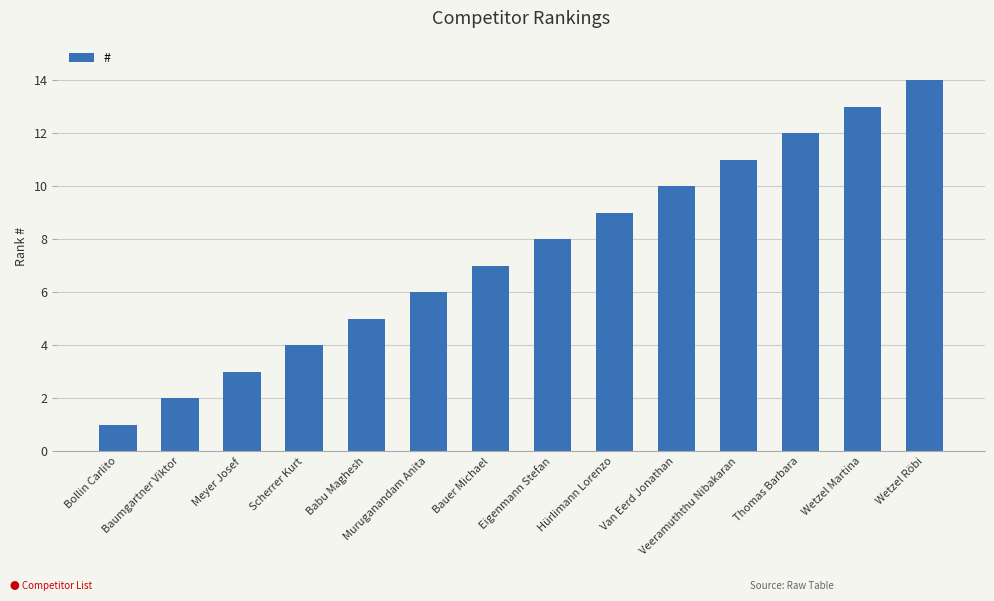

List the labels in order of value, smallest first.

Bollin Carlito, Baumgartner Viktor, Meyer Josef, Scherrer Kurt, Babu Maghesh, Muruganandam Anita, Bauer Michael, Eigenmann Stefan, Hürlimann Lorenzo, Van Eerd Jonathan, Veeramuththu Nibakaran, Thomas Barbara, Wetzel Martina, Wetzel Röbi